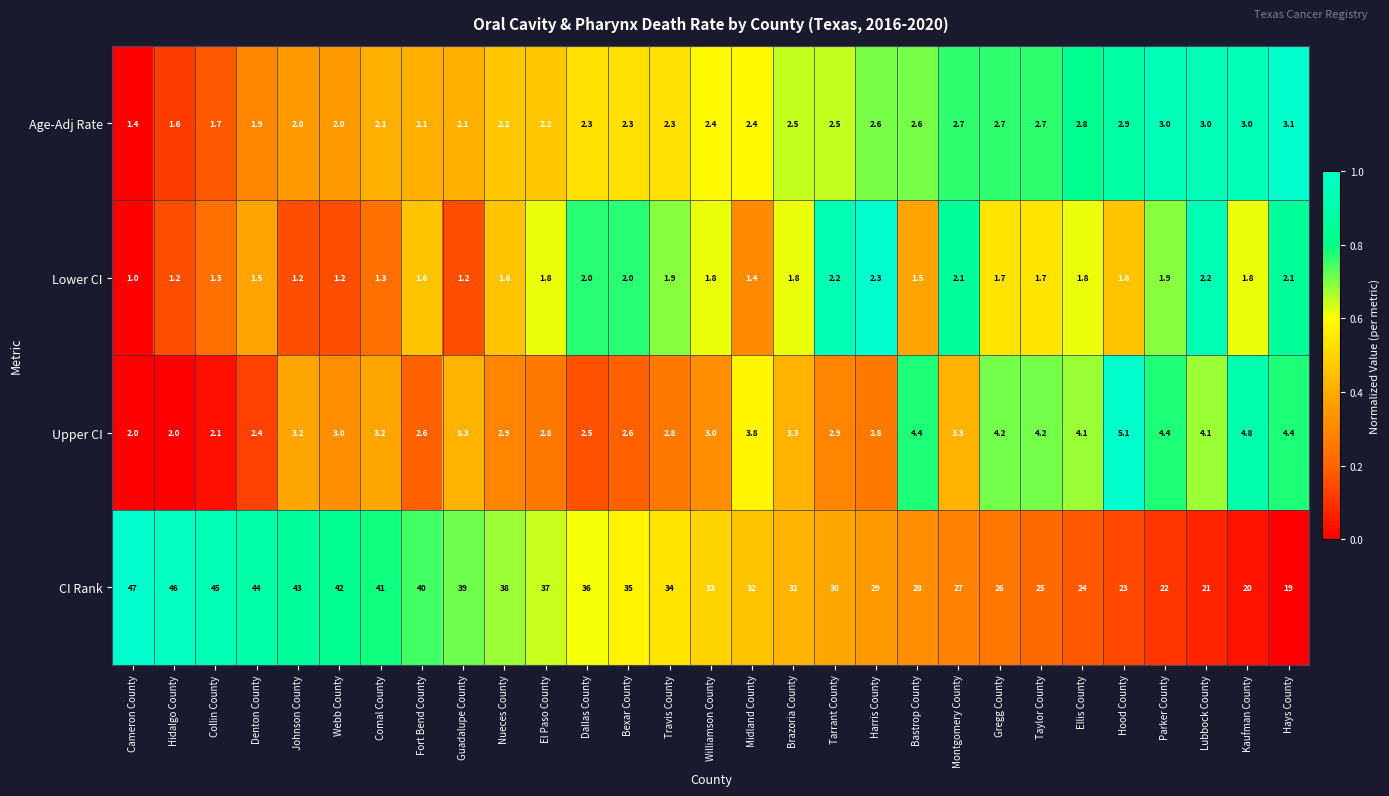

What is the sum of all Upper CI values?

96.2